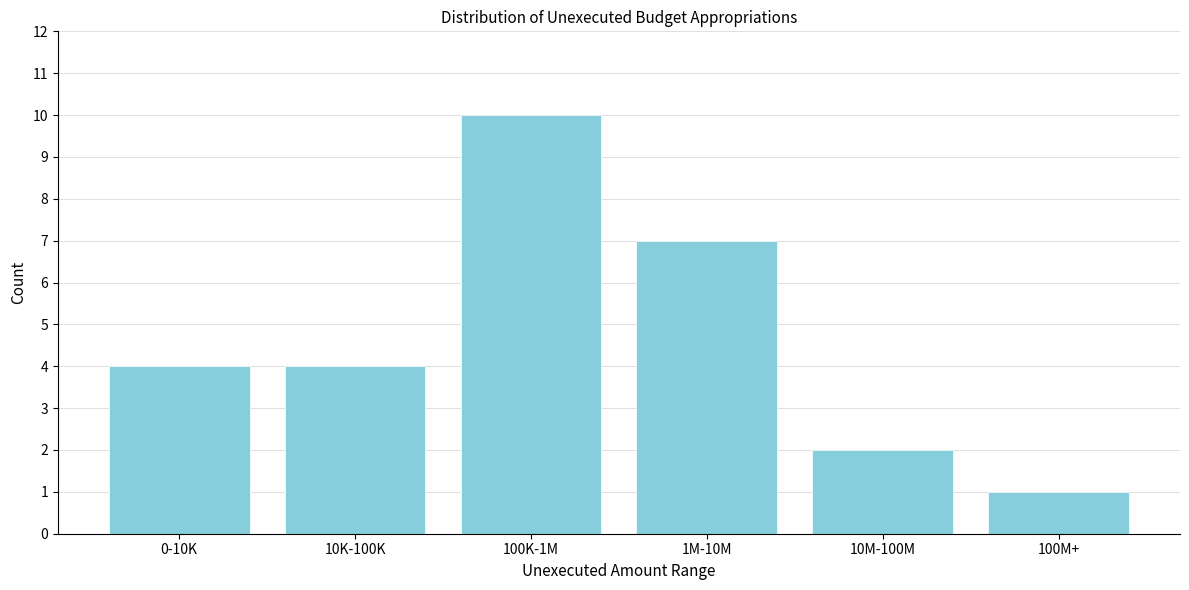

Reading left to right, list all the values displayed in this chart.

0-10K=4	10K-100K=4	100K-1M=10	1M-10M=7	10M-100M=2	100M+=1